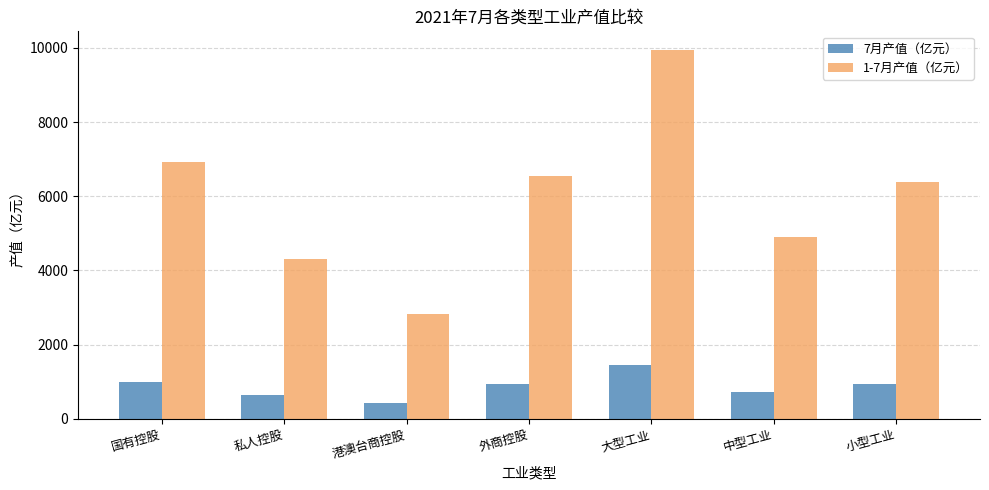

Which series has the largest total across all categories?

1-7月产值（亿元）